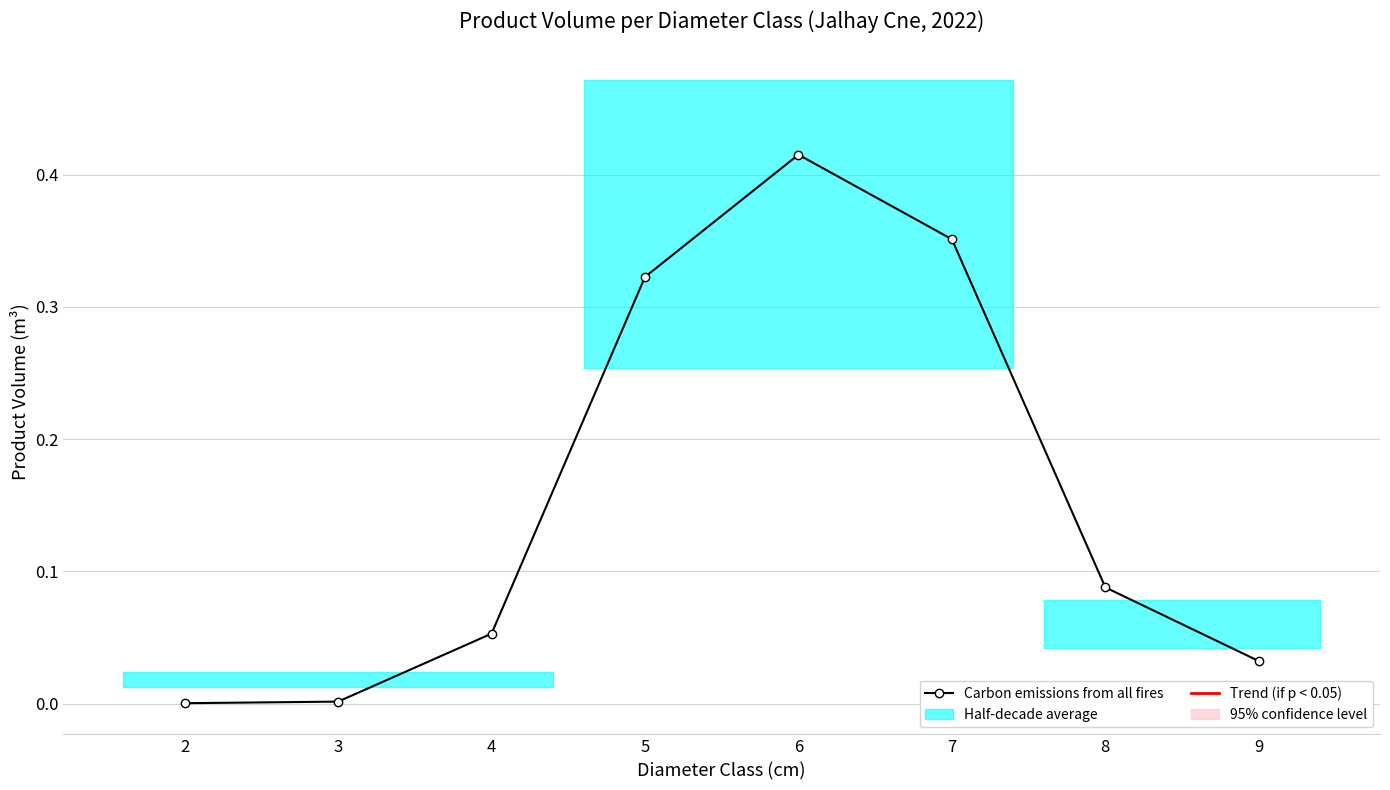

Which label corresponds to the largest value in the chart?

6